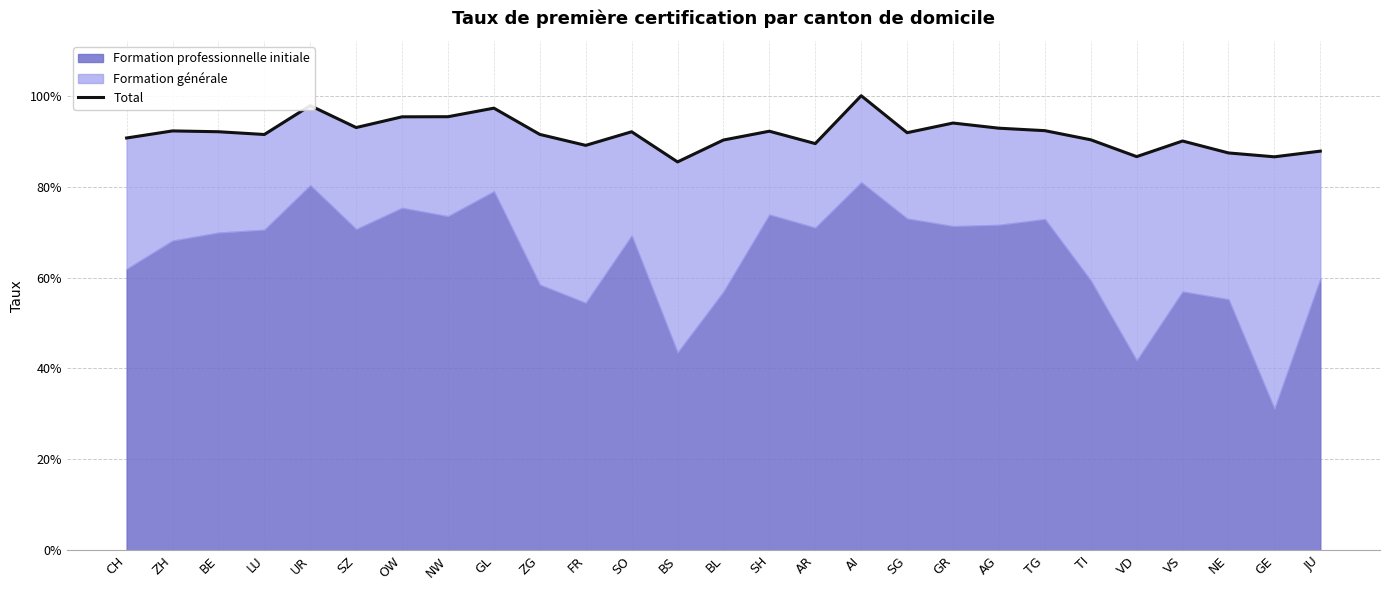

At which category does the chart reach its peak across all series?

AI